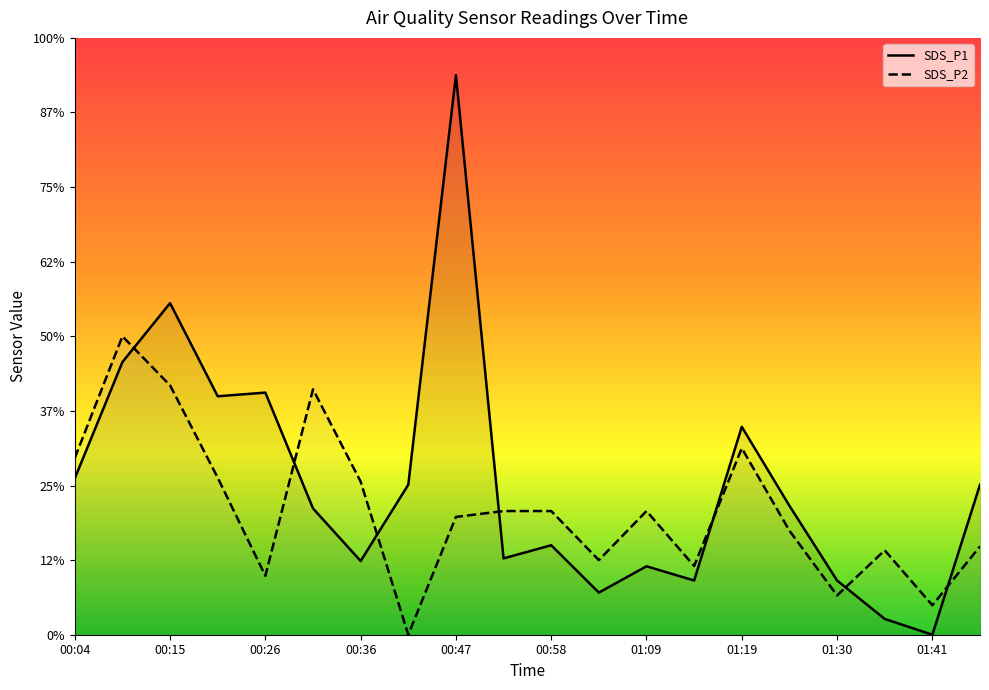

At which category is the sum across all series the highest?

00:47